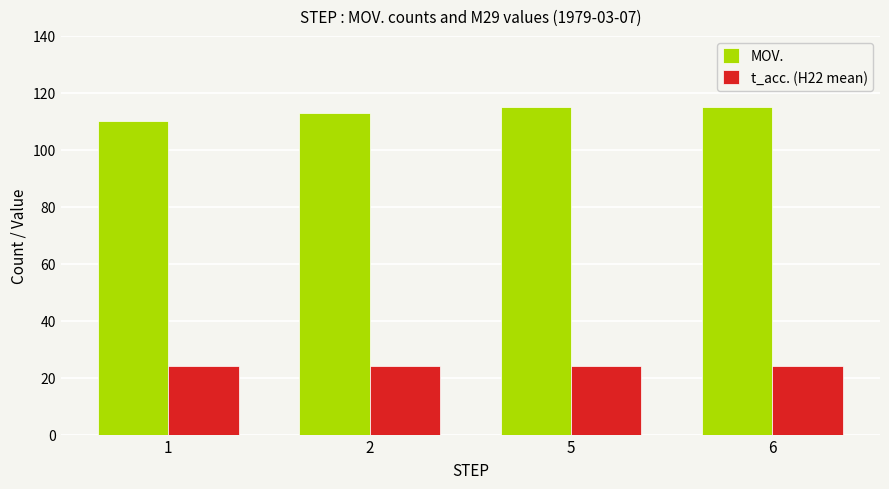

True or false: MOV. has a value of 56 at 6.

False